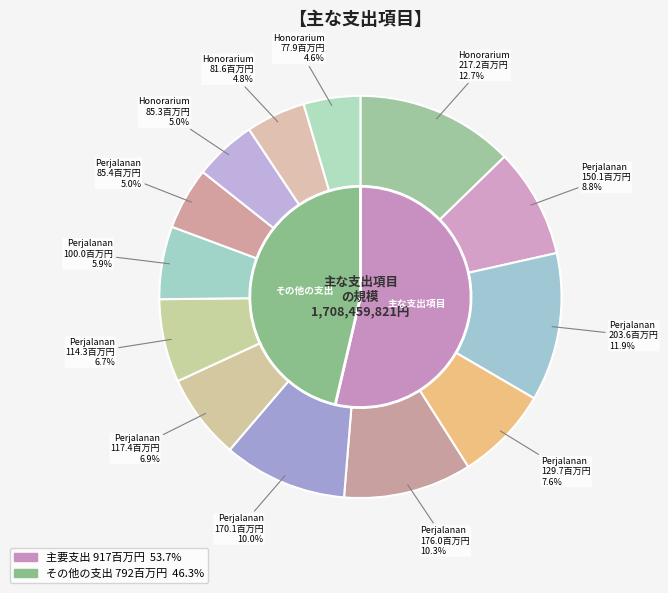

How many slices are in this pie chart?

13